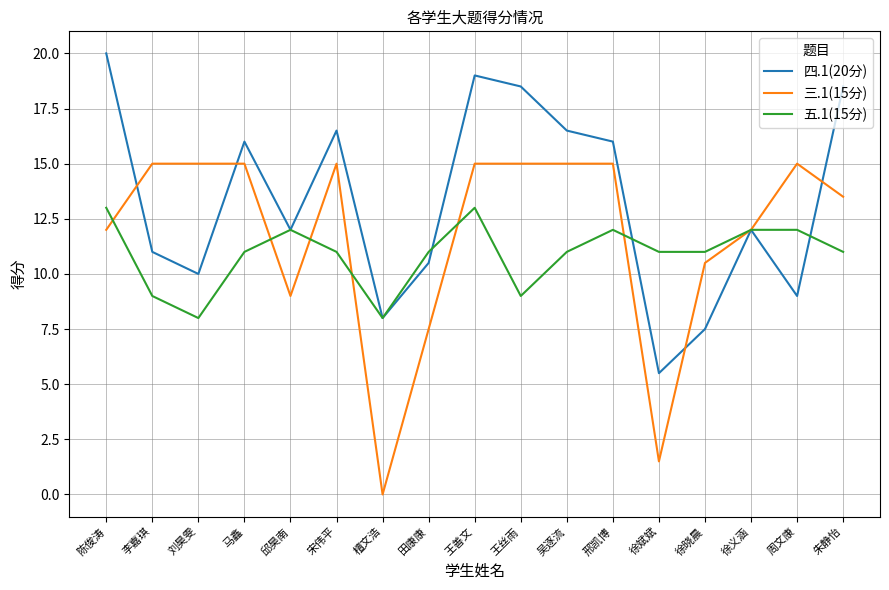

Where does the 五.1(15分) series first go above 11?

陈俊涛